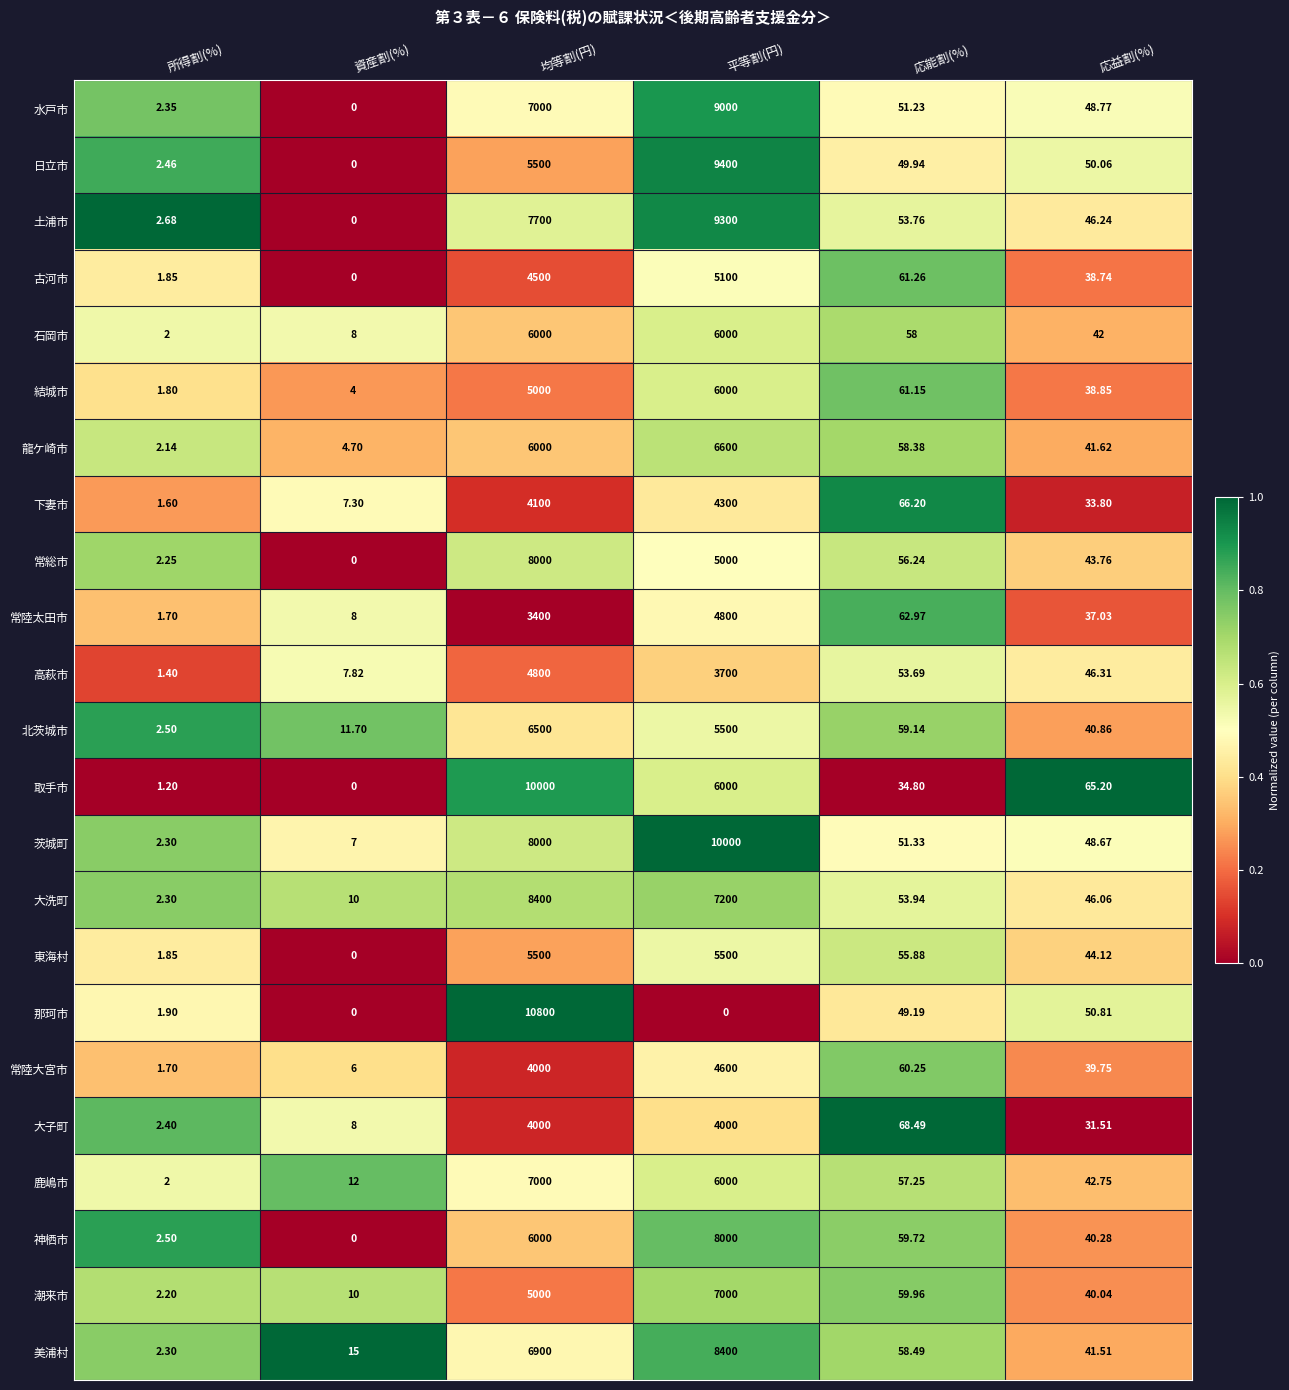

Where is 常陸大宮市 nearest to the value 2300?

均等割(円)